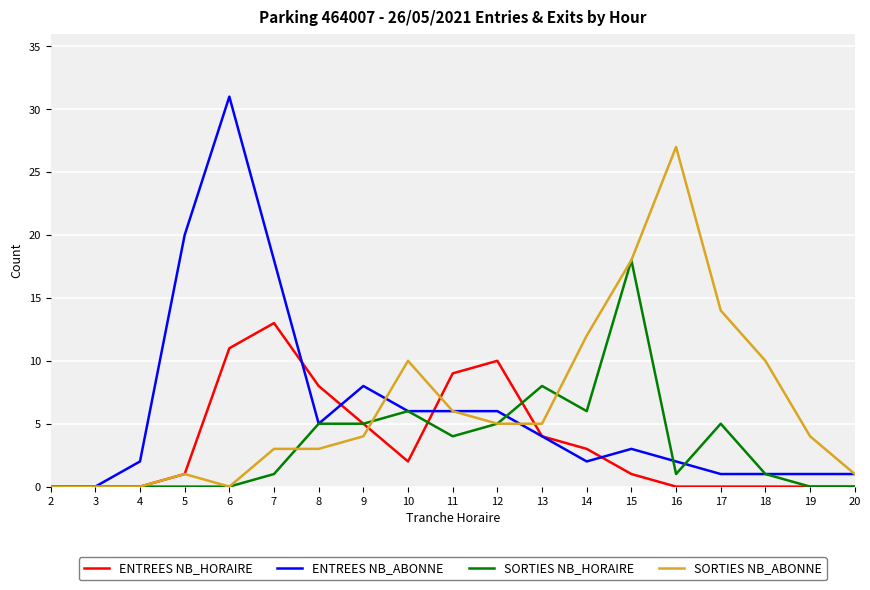

Which series has the widest spread of values?

ENTREES NB_ABONNE